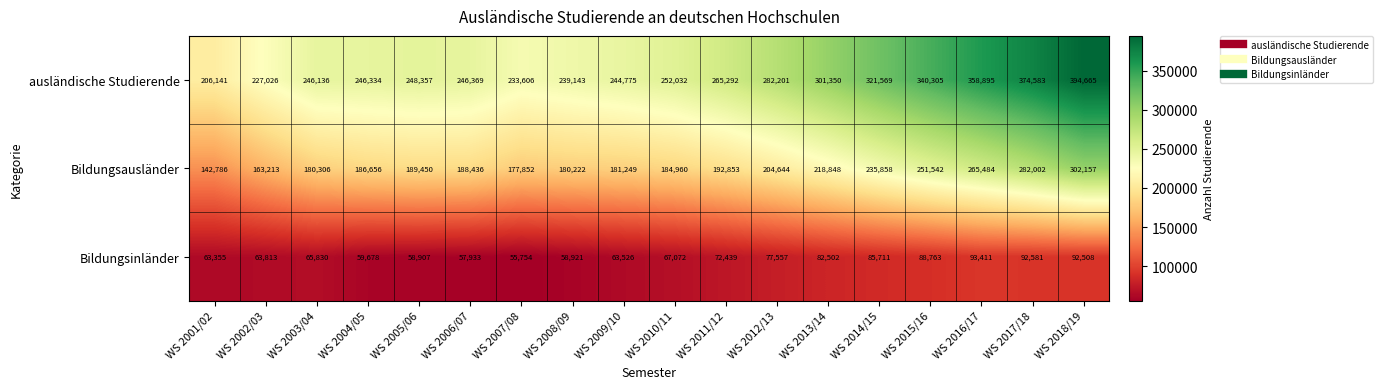

Which series has the largest total across all categories?

ausländische Studierende